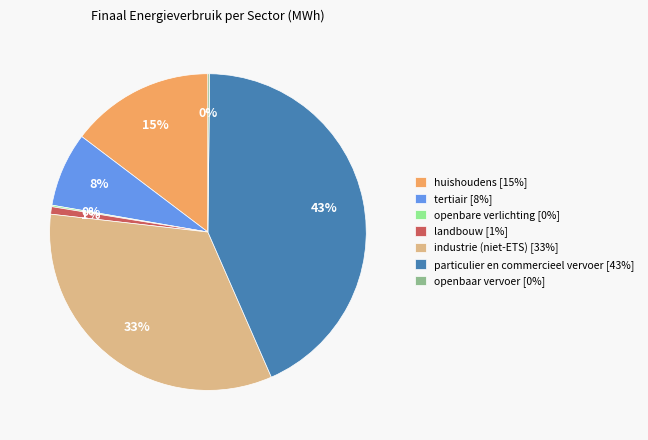

Is the sum of huishoudens and particulier en commercieel vervoer greater than half?

Yes